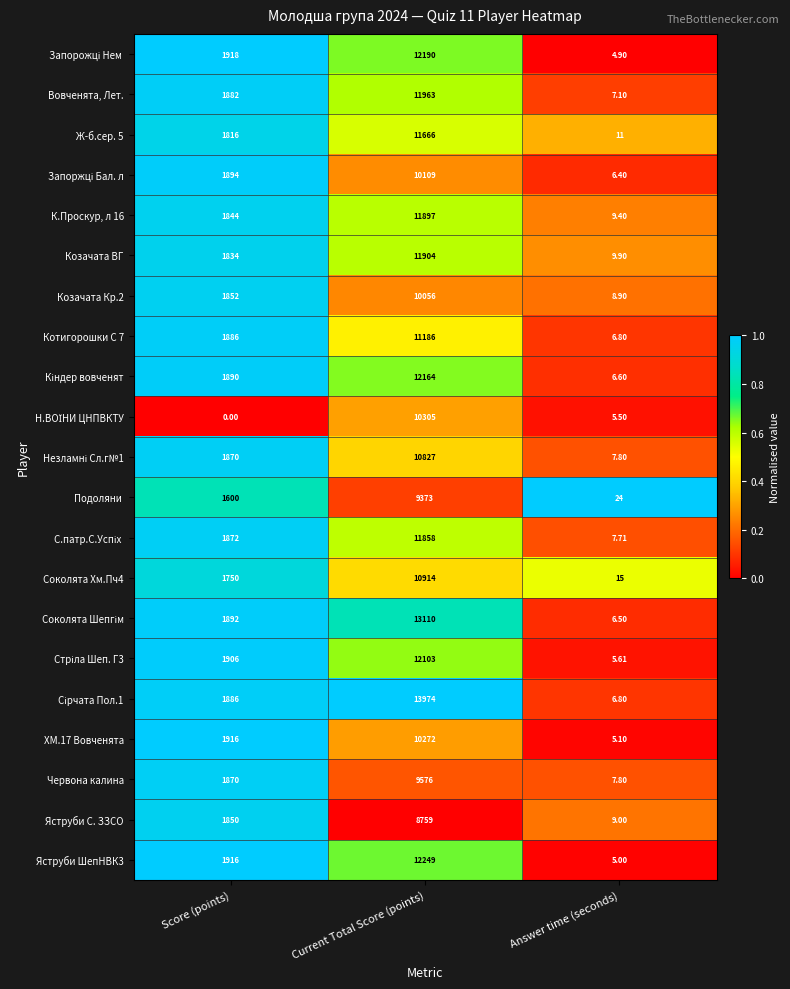

List the labels in order of Козачата Кр.2 value, smallest first.

Answer time (seconds), Score (points), Current Total Score (points)